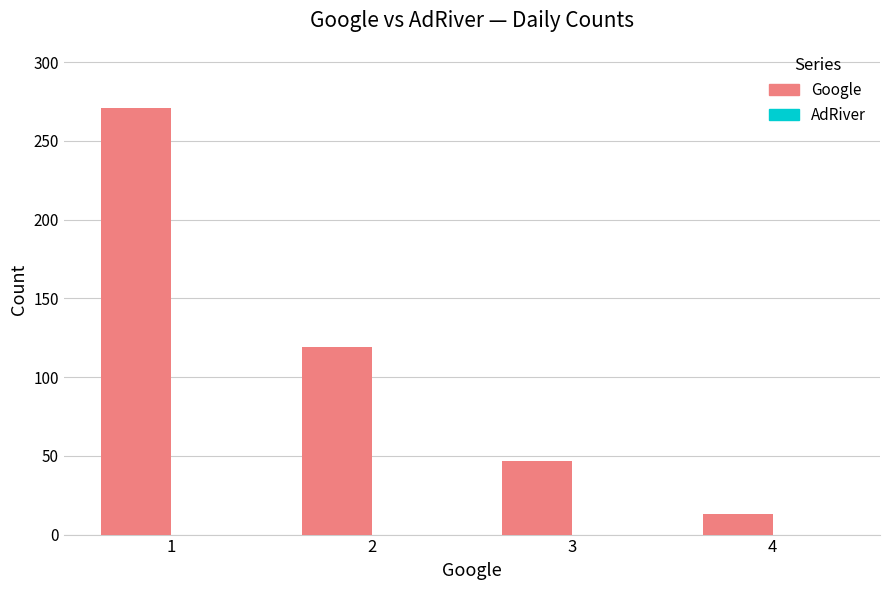

The value at 2 is 186. True or false?

False